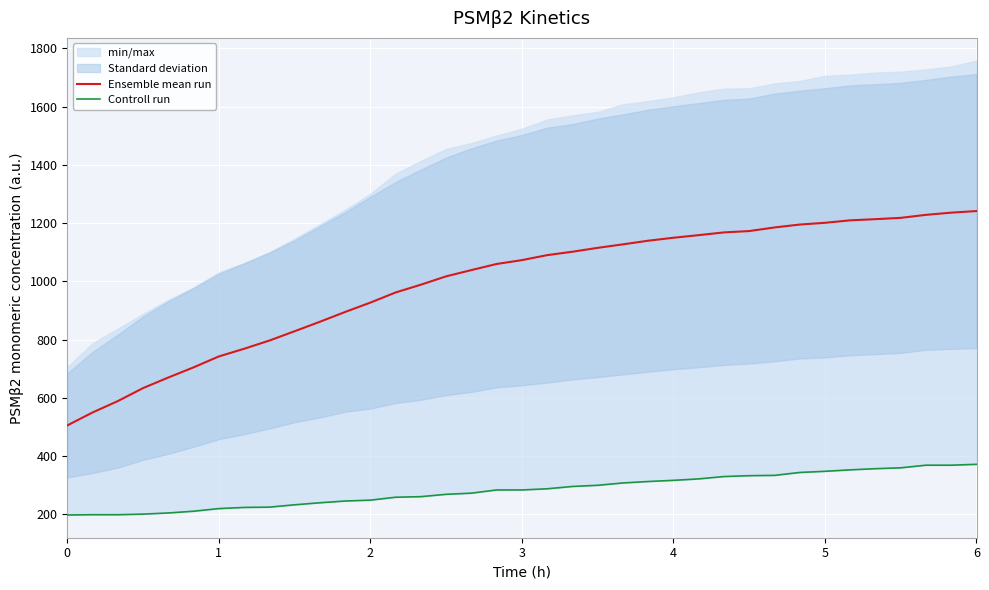

What is the highest value of the Ensemble mean run series?

1241.5